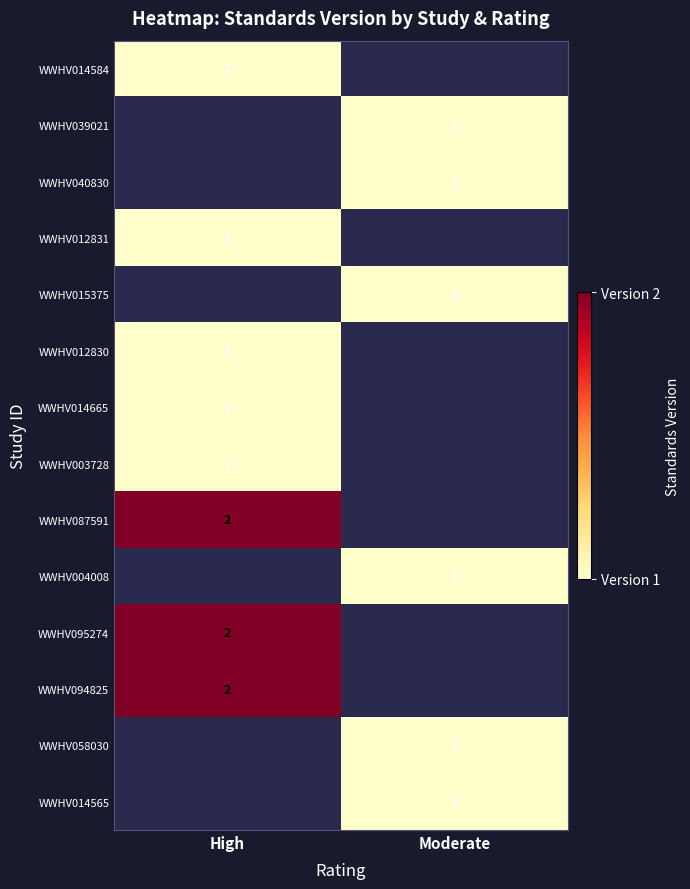

Between Moderate and High, which is larger?

High